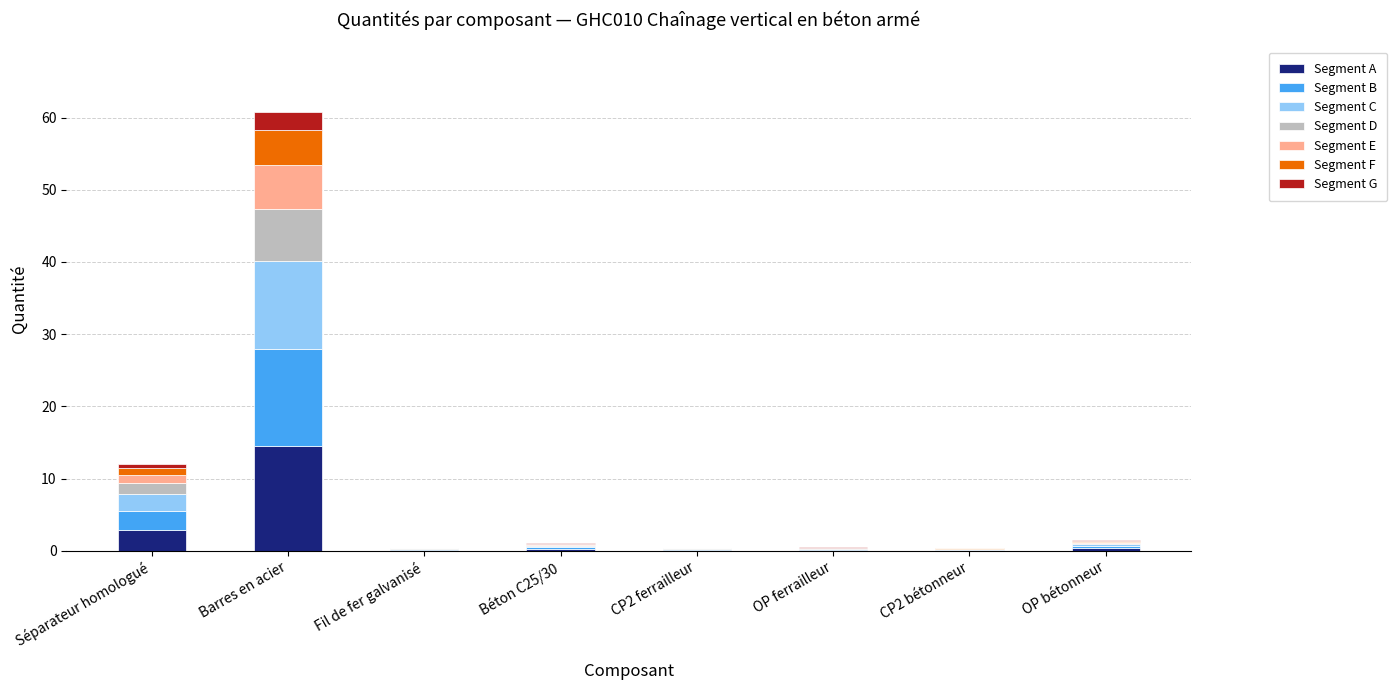

At which label does Segment A reach its peak?

Barres en acier